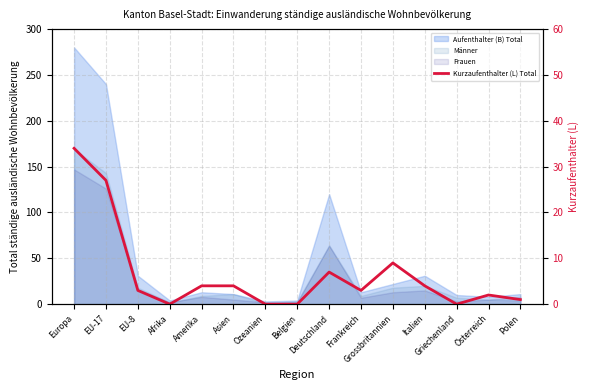

Approximately how many times larger is the value at Italien compared to EU-8?

1.3